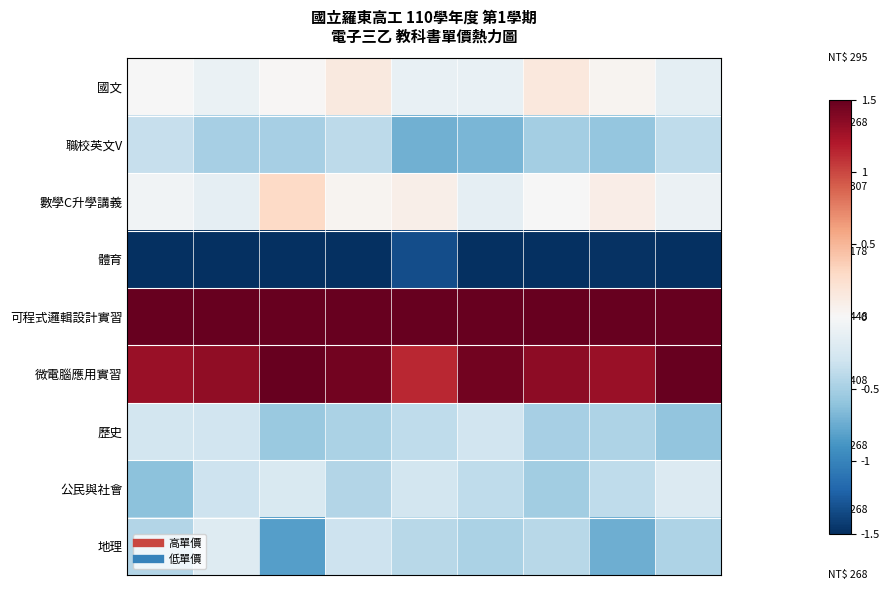

Reading left to right, extract all data points from this chart.

國文: -0.0	-0.1	0.0	0.2	-0.1	-0.1	0.2	0.0	-0.1
職校英文V: -0.3	-0.5	-0.5	-0.4	-0.7	-0.7	-0.5	-0.6	-0.4
數學C升學講義: -0.1	-0.1	0.3	0.0	0.1	-0.1	-0.0	0.1	-0.1
體育: -1.6	-1.7	-1.7	-1.7	-1.3	-1.6	-1.8	-1.5	-1.8
可程式邏輯設計實習: 2.0	1.6	1.7	2.0	2.0	1.9	1.9	1.9	1.7
微電腦應用實習: 1.3	1.3	1.6	1.5	1.1	1.4	1.3	1.3	1.5
歷史: -0.3	-0.3	-0.6	-0.5	-0.4	-0.3	-0.5	-0.5	-0.6
公民與社會: -0.6	-0.3	-0.2	-0.4	-0.3	-0.4	-0.5	-0.4	-0.2
地理: -0.4	-0.2	-0.8	-0.3	-0.4	-0.5	-0.4	-0.7	-0.5